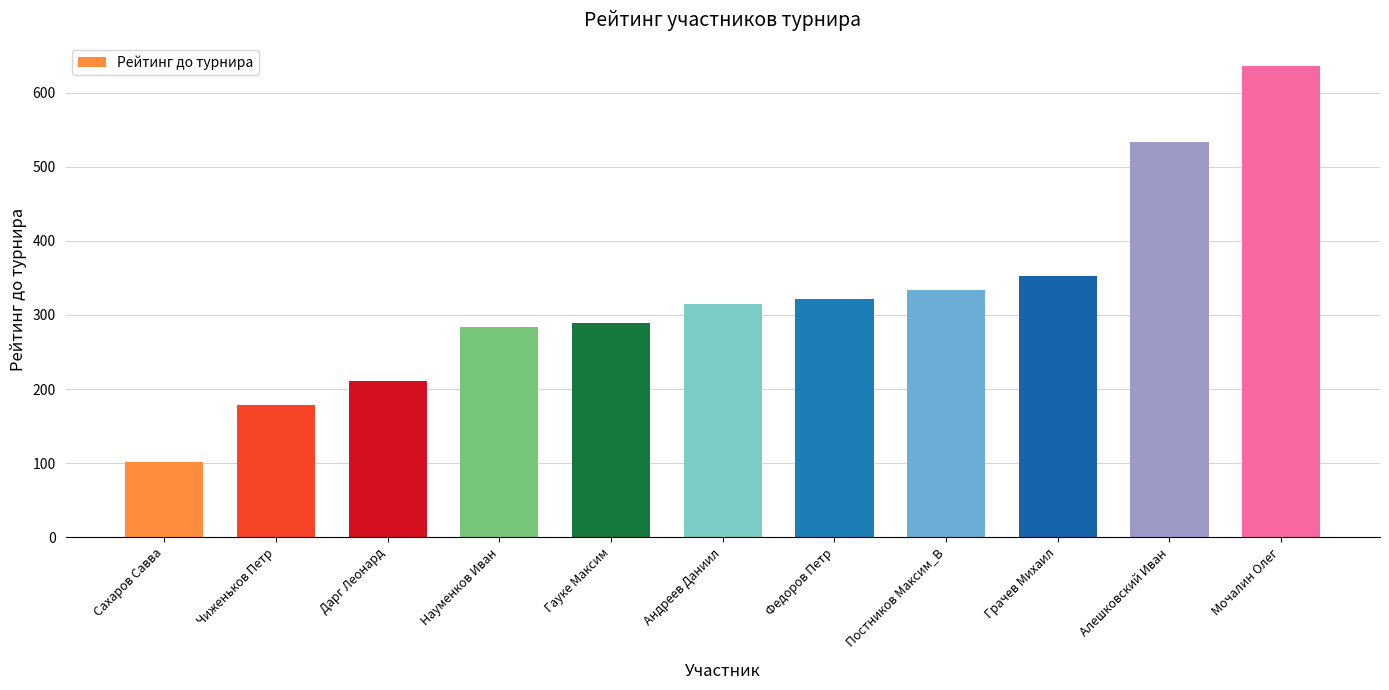

What is the sum of the values at Дарг Леонард and Грачев Михаил?

563